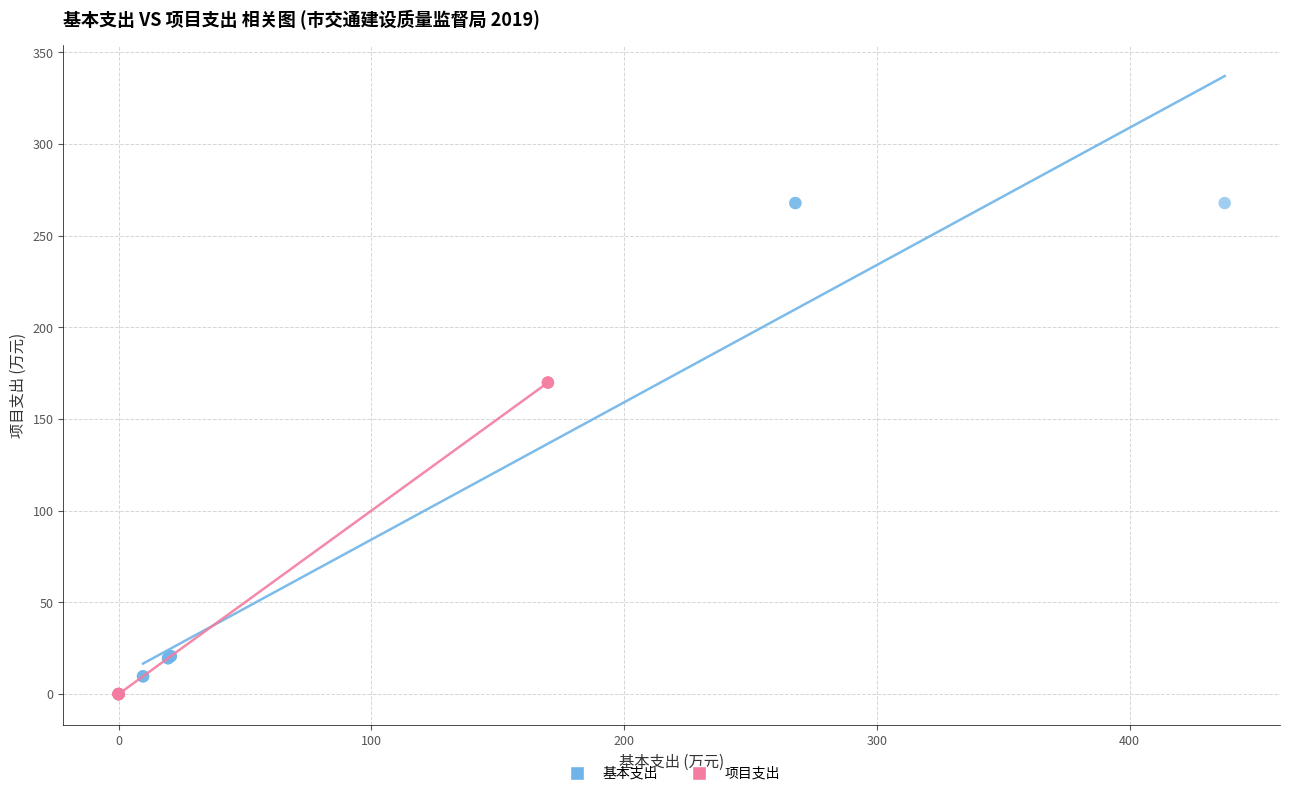

Which series has the widest spread of Y values?

基本支出